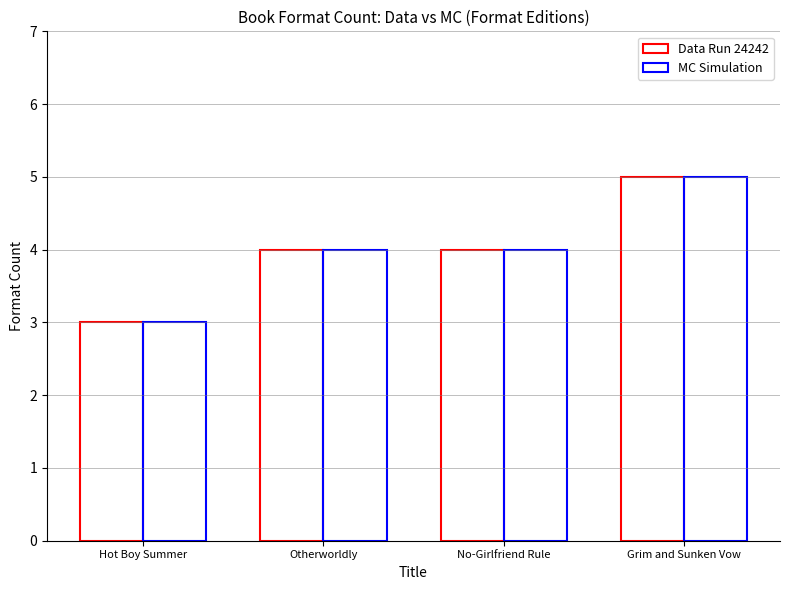

Are the bars horizontal?

No